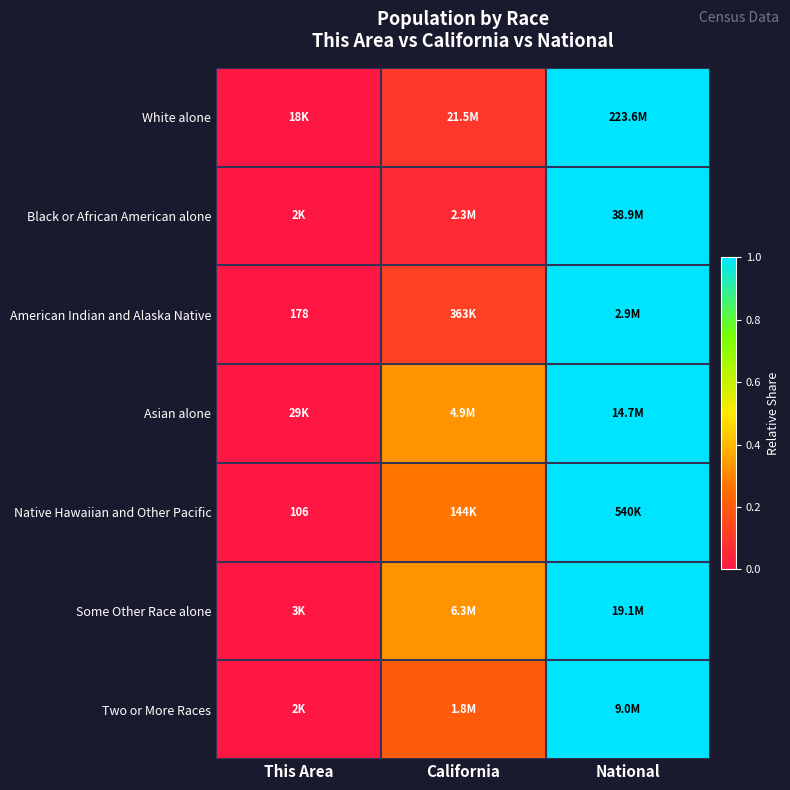

At which label is Asian alone closest to 0?

This Area